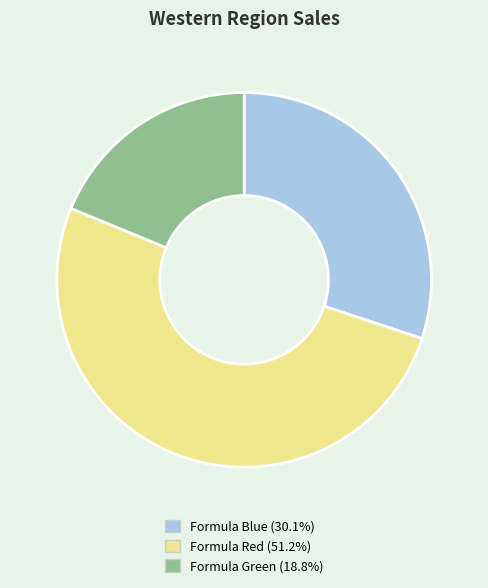

What is the largest slice in the pie chart?

Formula Red